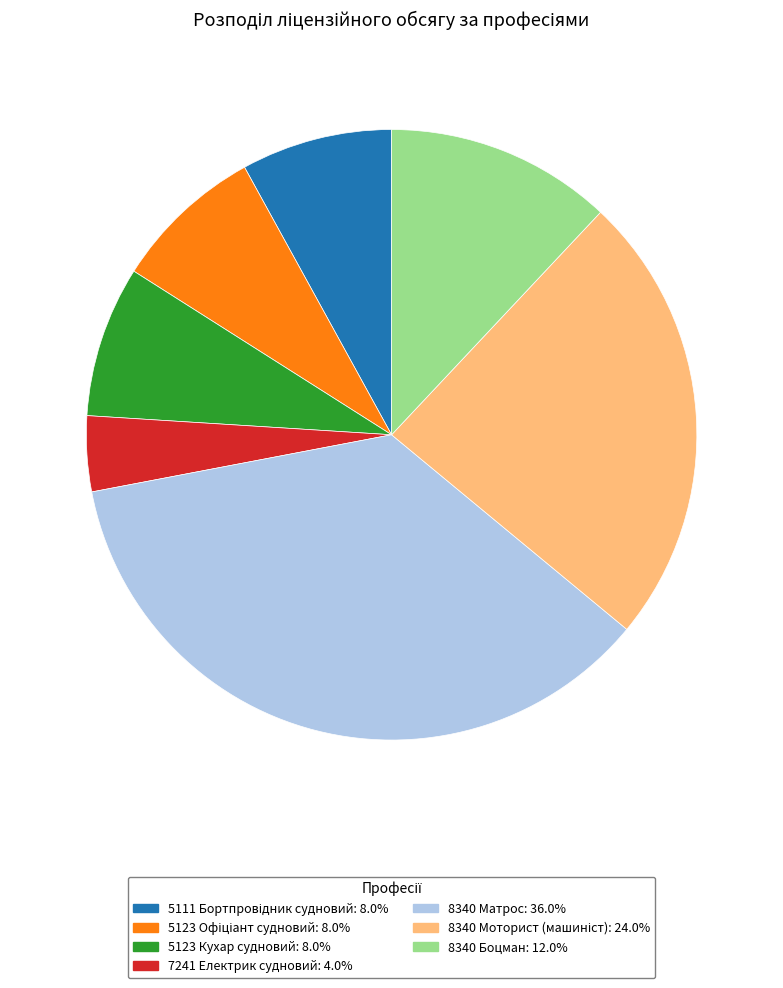

Which slice is the smallest?

7241 Електрик судновий